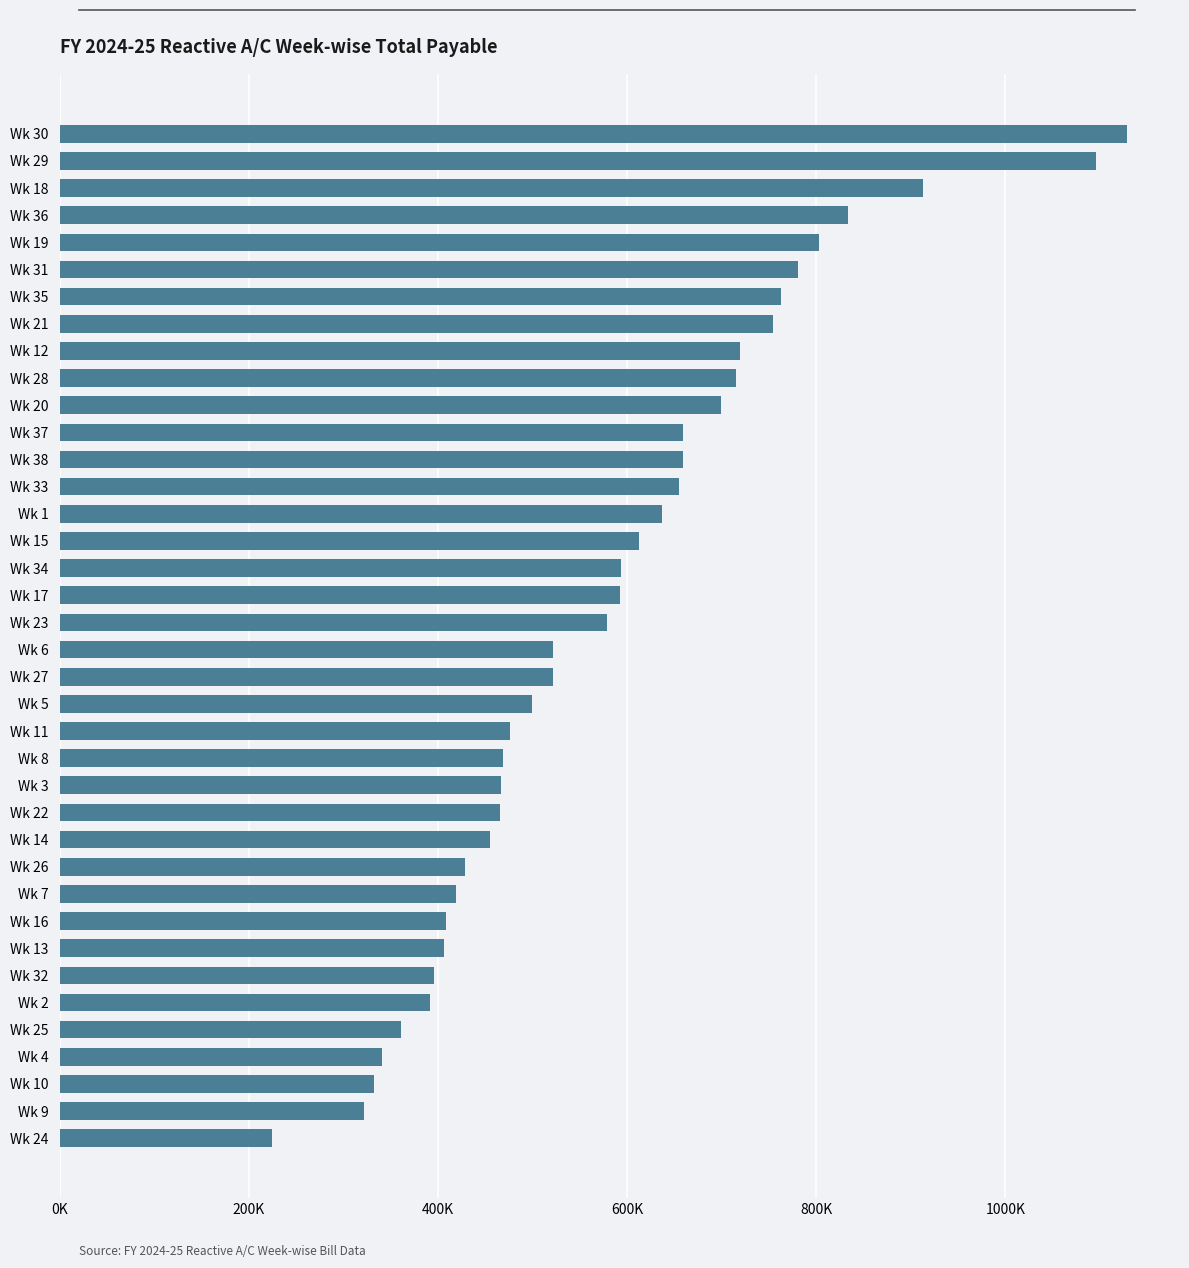

Which category has the highest value across all series?

Wk 30